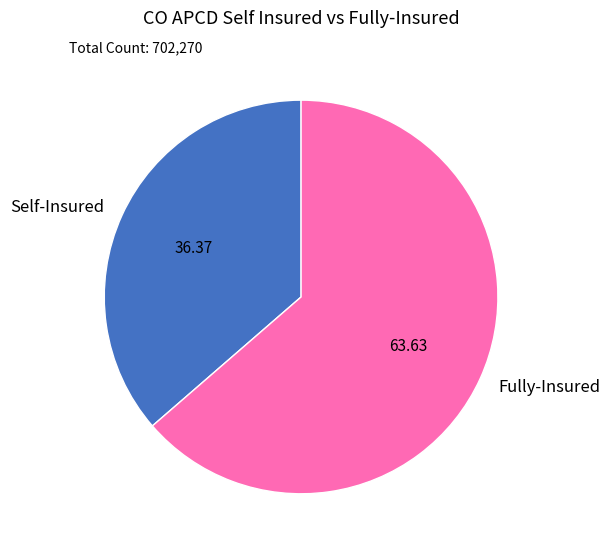

Rank the categories by value from lowest to highest.

Self-Insured, Fully-Insured